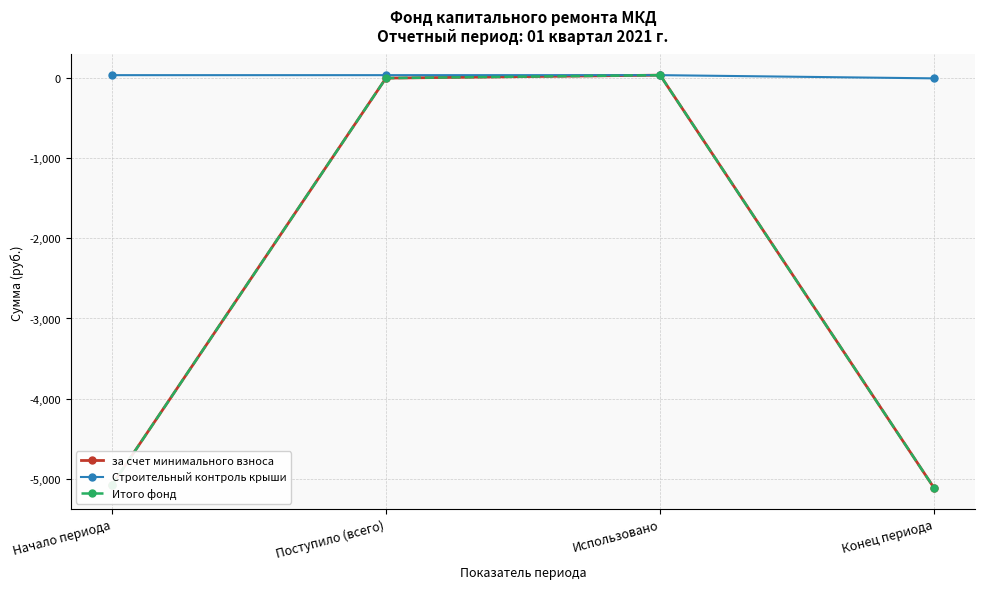

True or false: за счет минимального взноса and Итого фонд intersect in this chart.

False